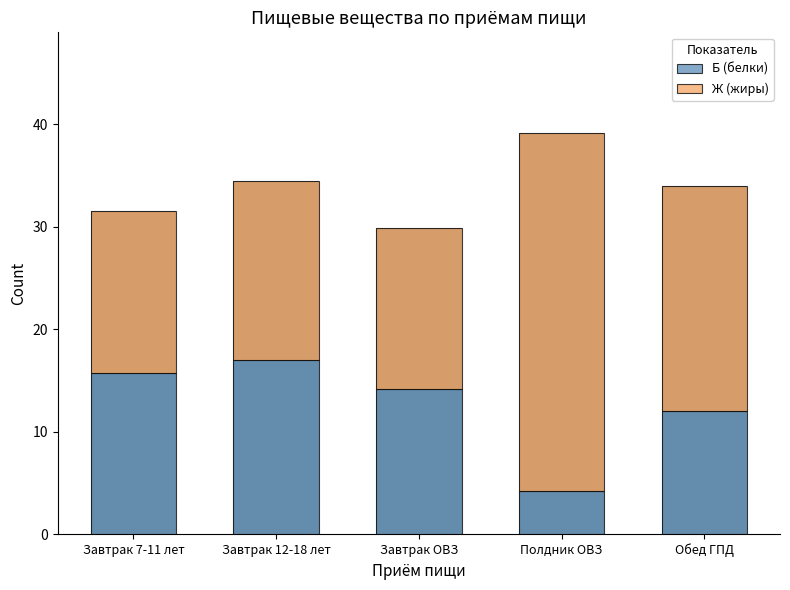

List the series in order of their peak value, lowest first.

Б (белки), Ж (жиры)